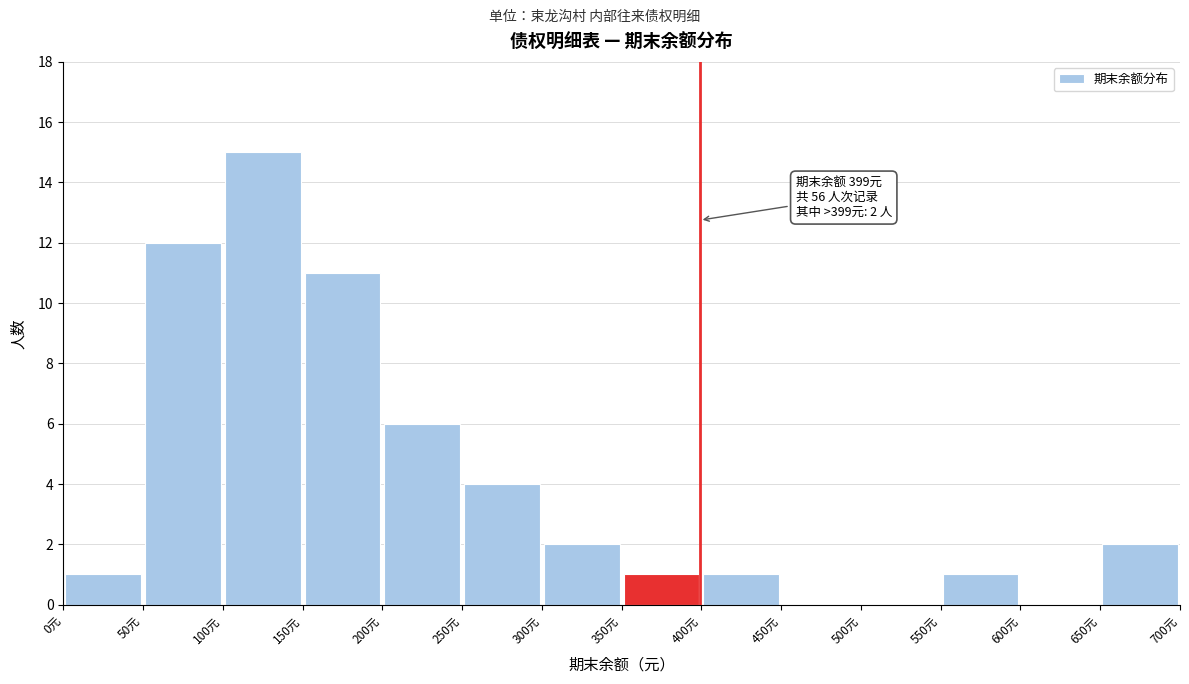

Over which range of the x-axis is the bar tallest?

100 to 150